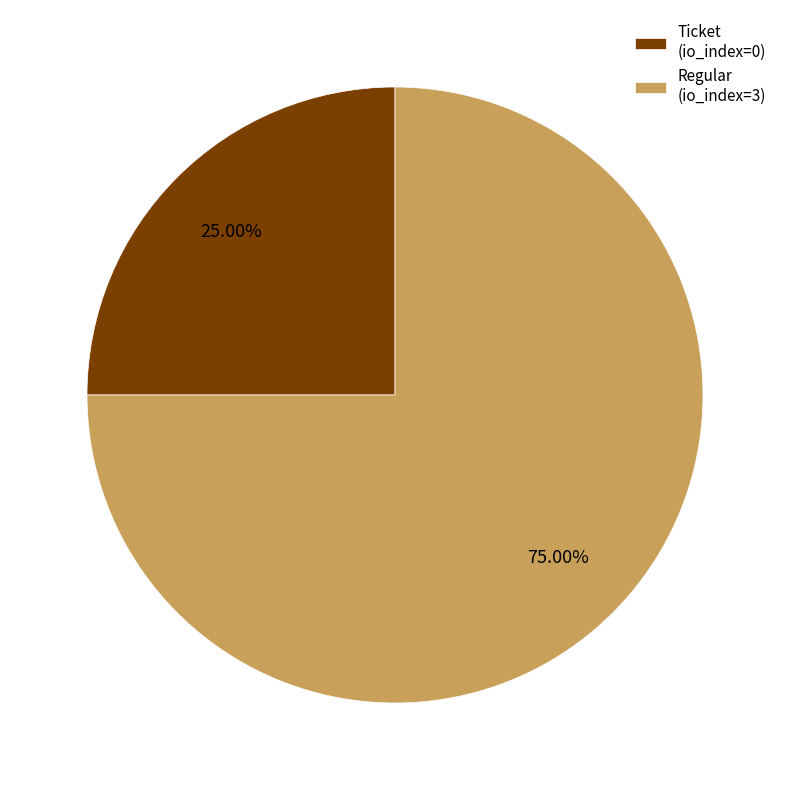

True or false: Regular (io_index=3) accounts for 99% of the total.

False